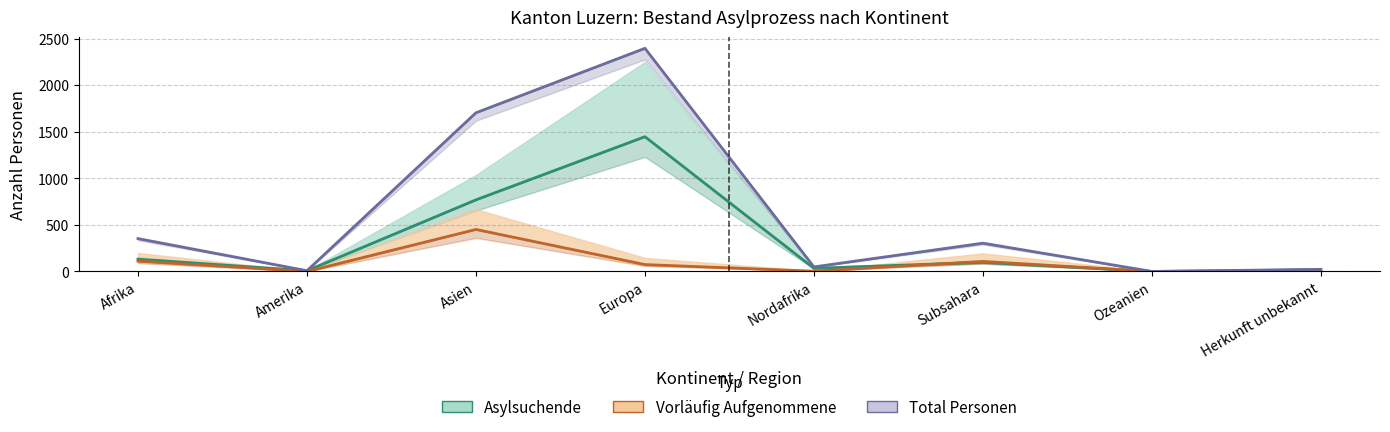

What is the label of the 2nd point from the left?

Amerika